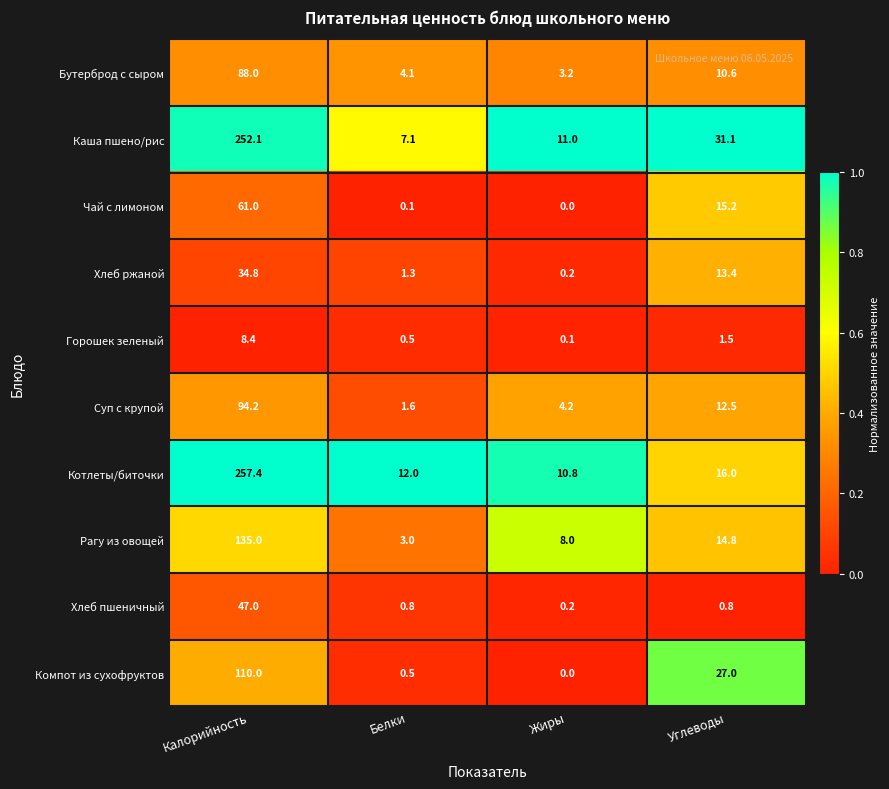

What is the difference between the maximum and minimum values in the Рагу из овощей series?

132.0